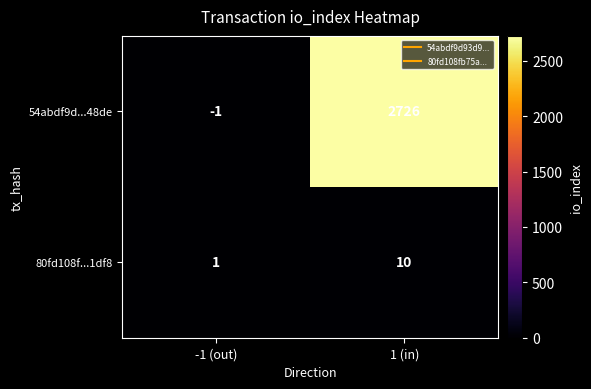

List the series in order of their peak value, lowest first.

80fd108f...1df8, 54abdf9d...48de